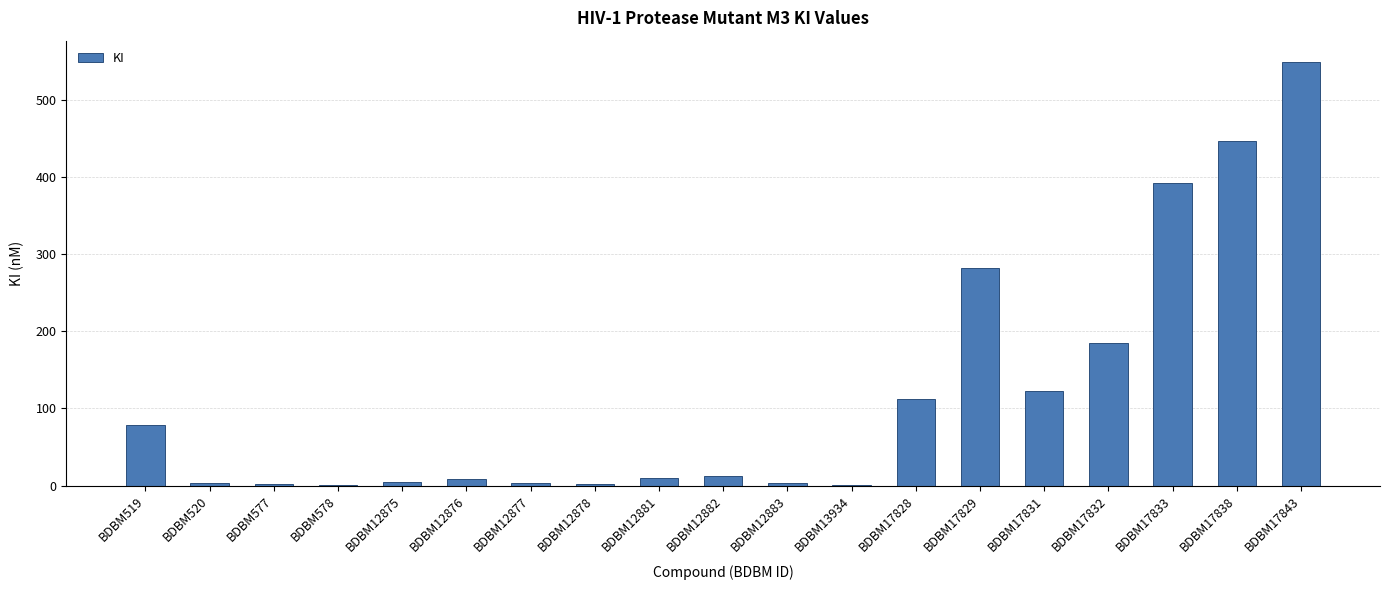

Which has a higher value, BDBM12878 or BDBM17832?

BDBM17832